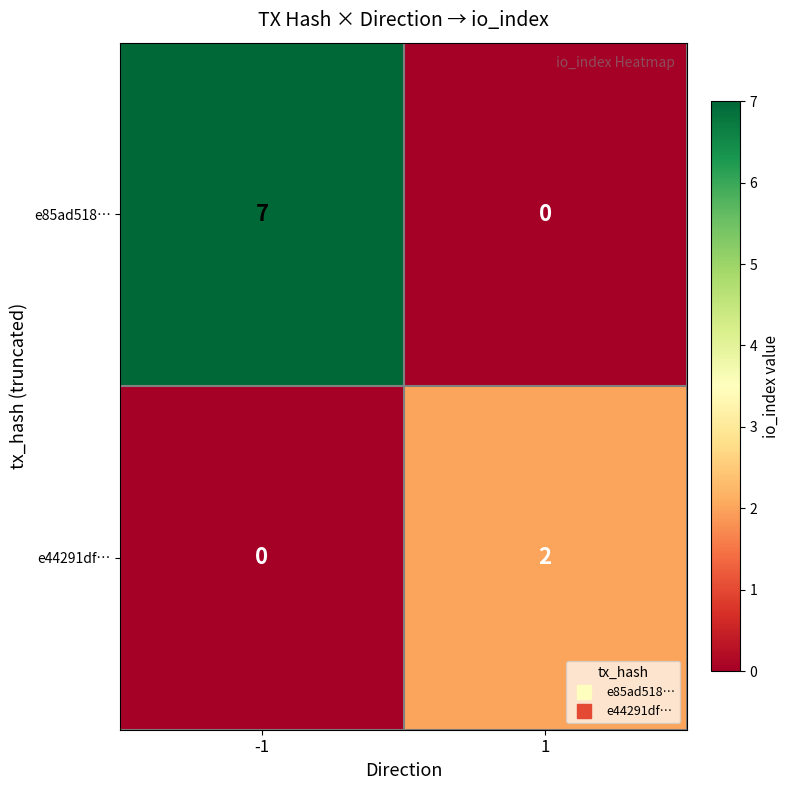

Which series has the largest range (max minus min)?

e85ad518…